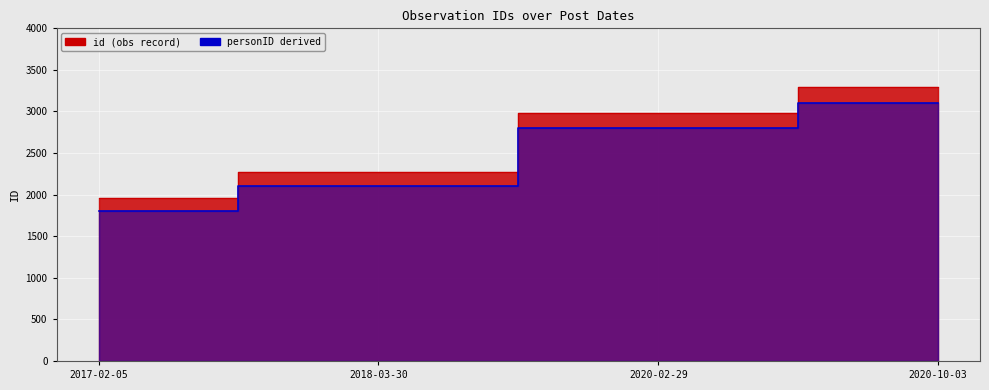

At which label does the data first exceed 2984?

2020-10-03